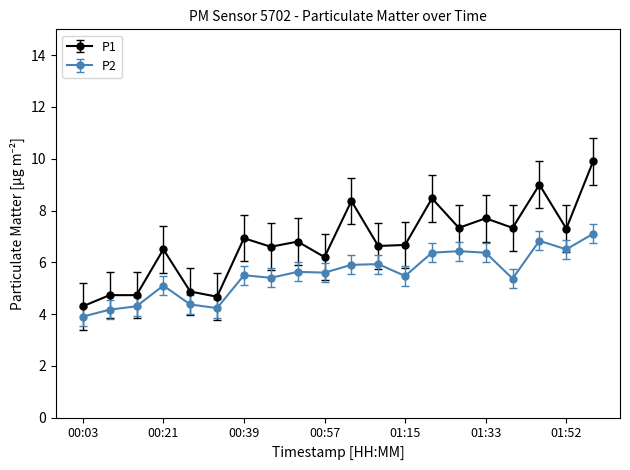

True or false: P2 and P1 cross at least once.

False